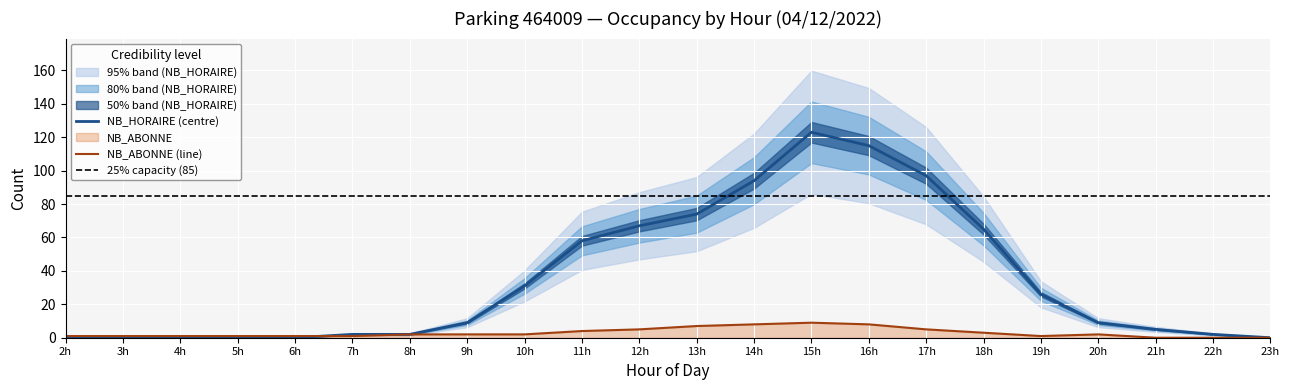

At which label does NB_HORAIRE (centre) reach its peak?

15h